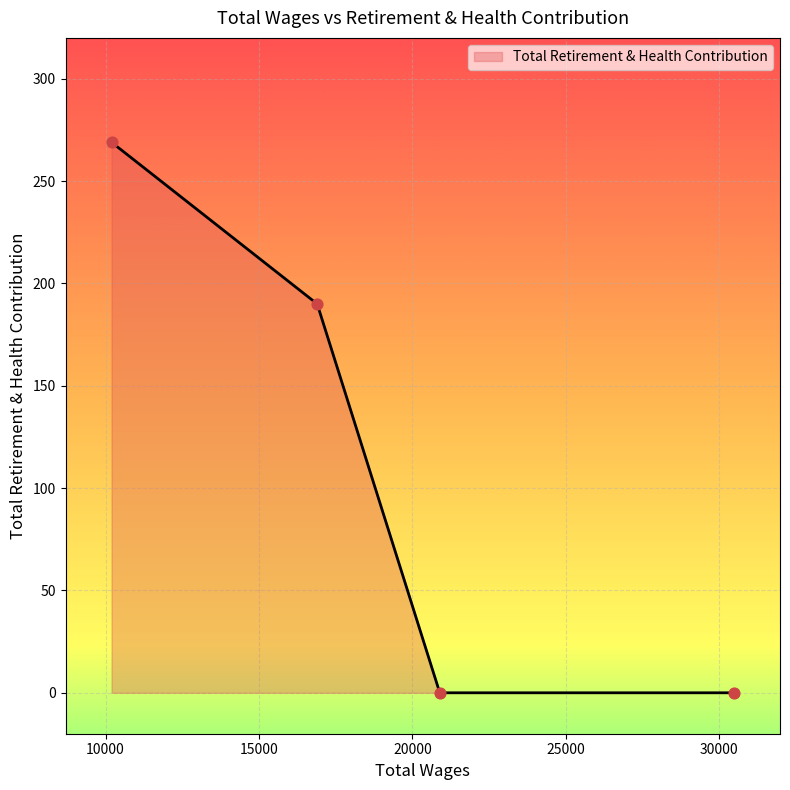

What is the difference between the maximum and minimum values?

269